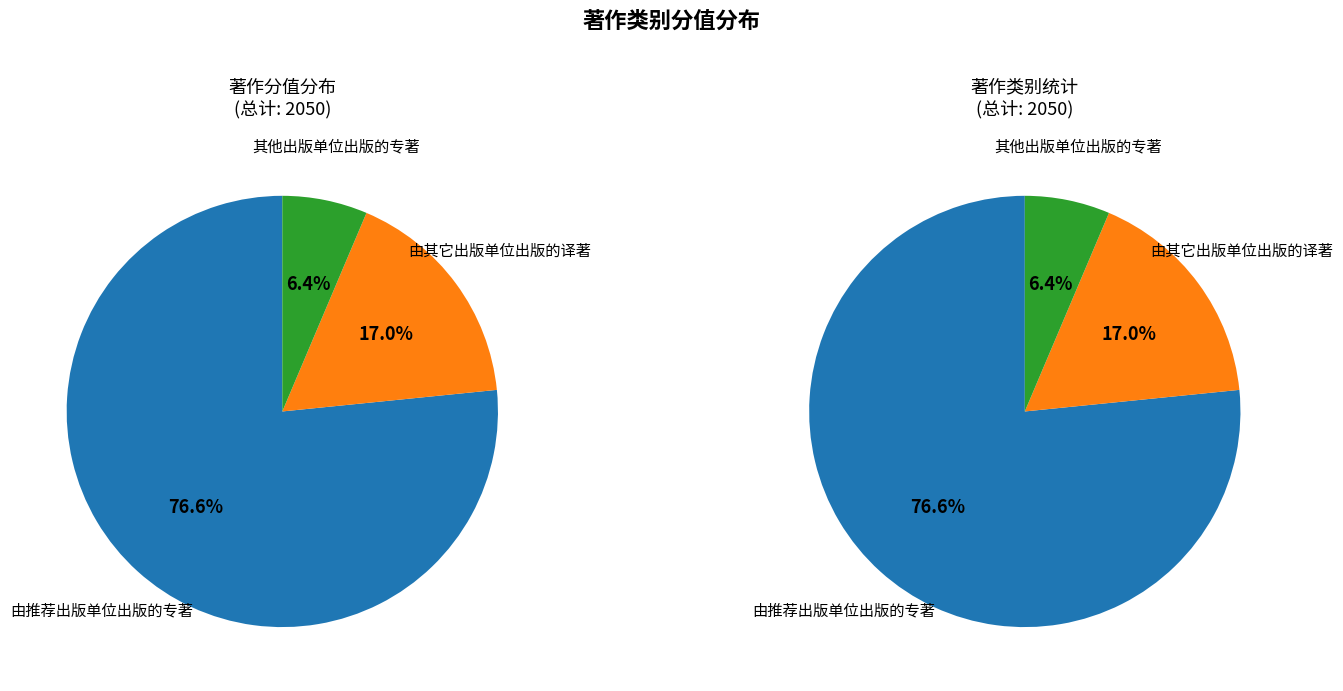

Is it true that 由推荐出版单位出版的专著 is 29% of the pie?

False